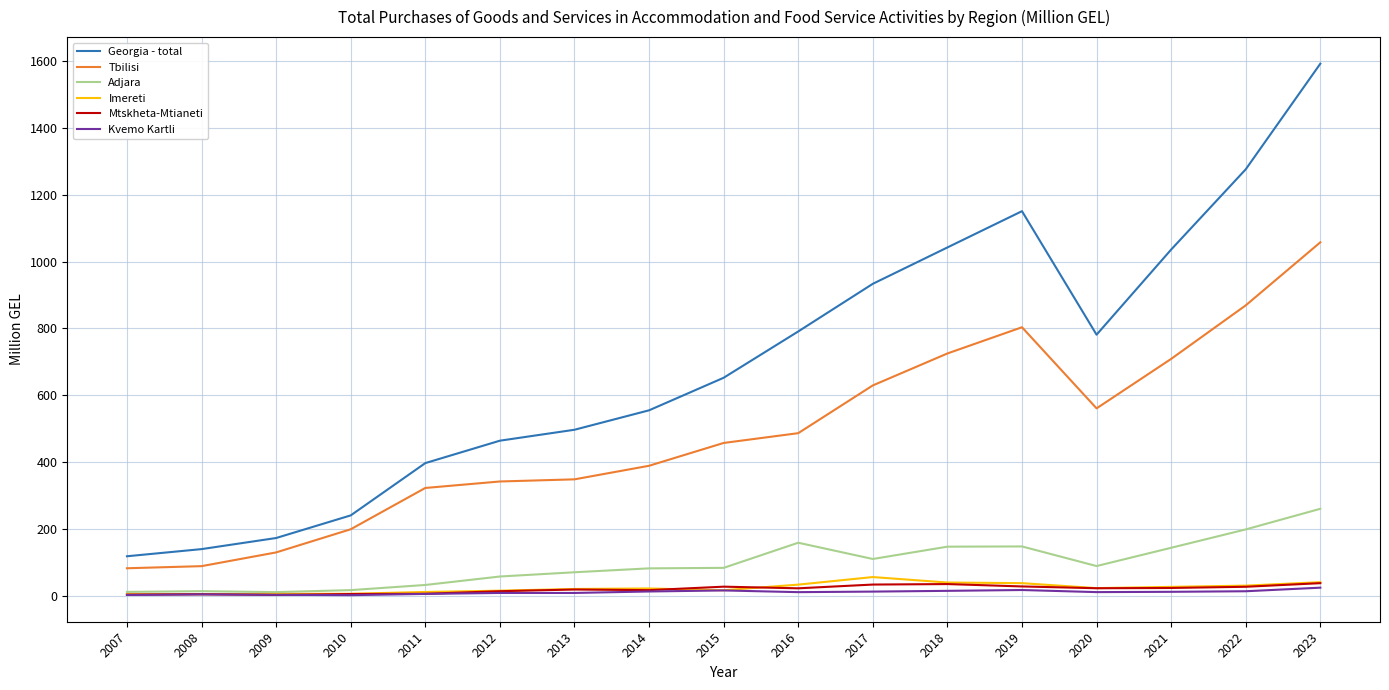

Is it true that Kvemo Kartli equals 11.7 at 2021?

True